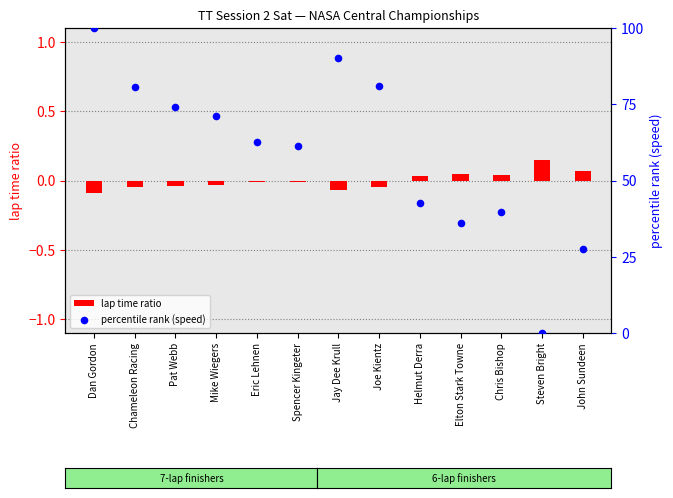

At which category is the sum across all series the highest?

Dan Gordon